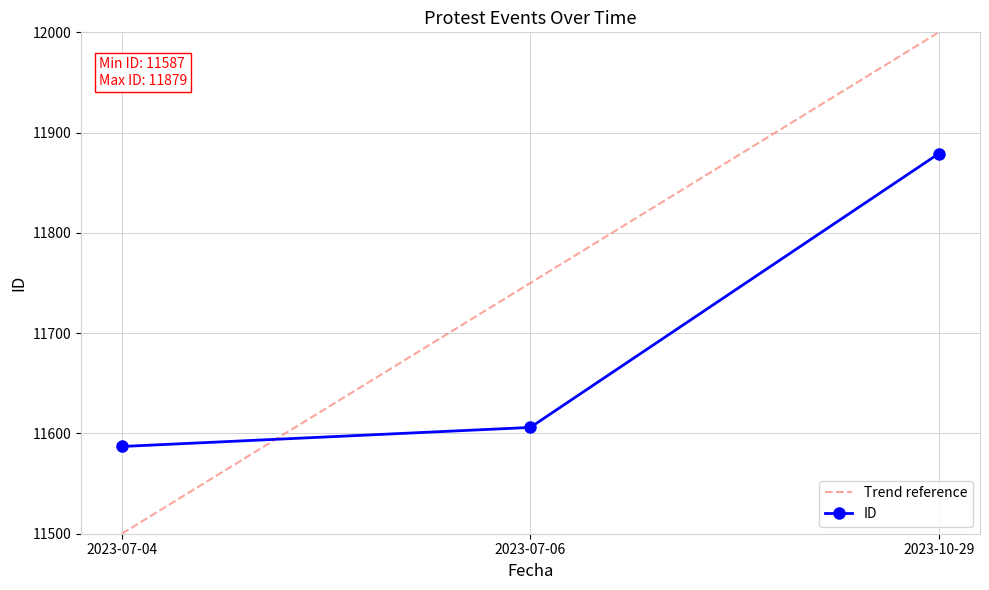

Read the value at 2023-07-04.

11587